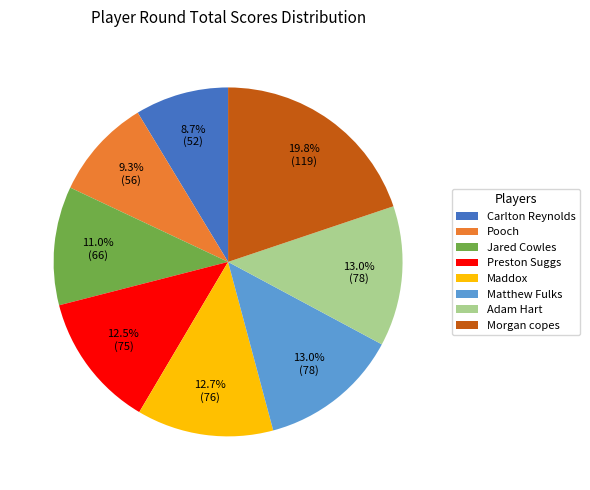

To the nearest percent, what percentage of the pie is Maddox?

13%